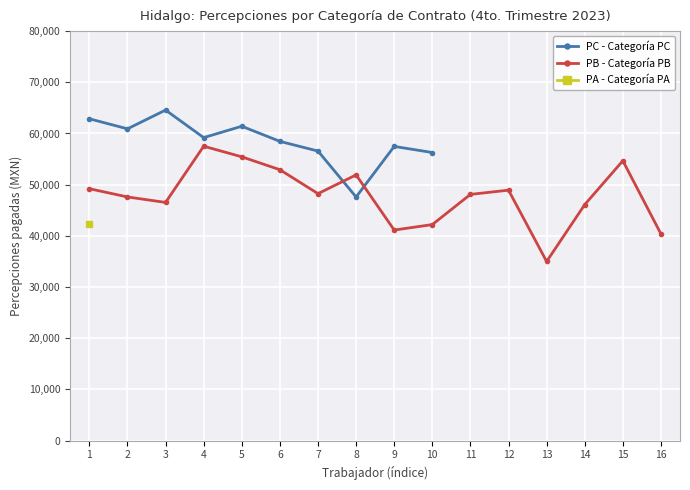

What is the value of the PC - Categoría PC point at the 10th from the left?

56280.1